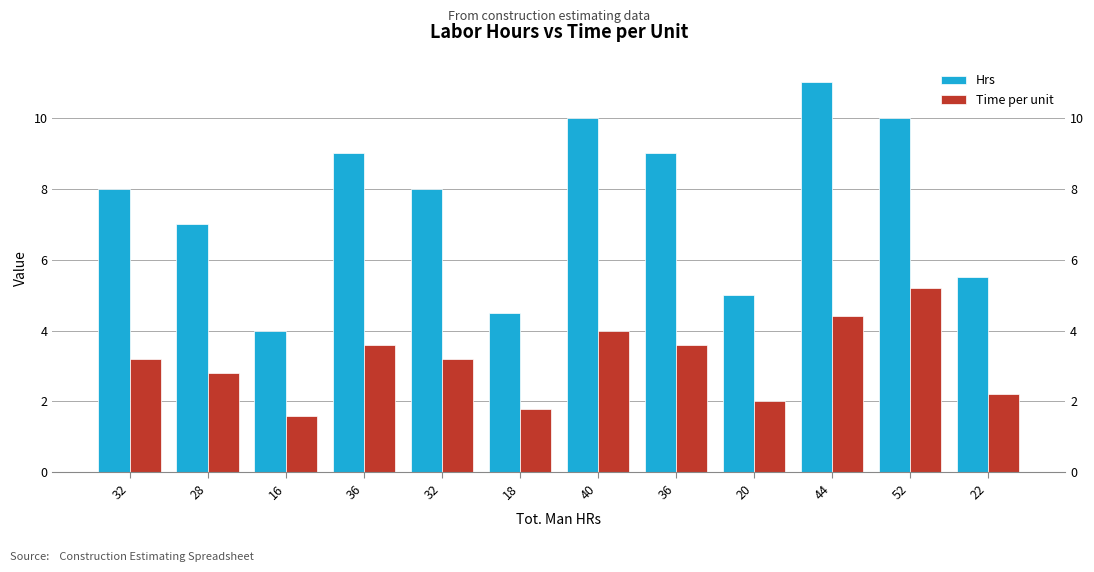

Is the value of Hrs at 52 greater than the value of Time per unit at 18?

Yes